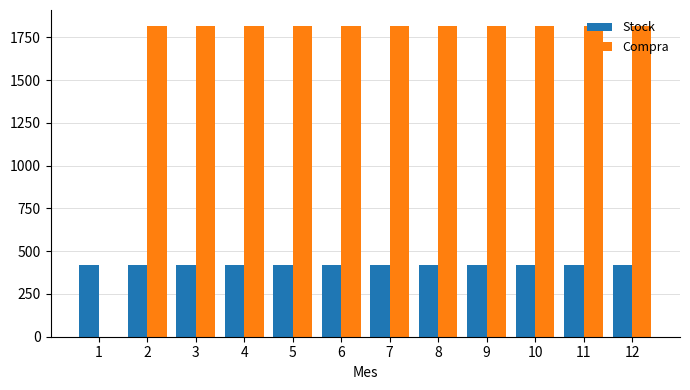

What is the greatest value displayed?

1818.3